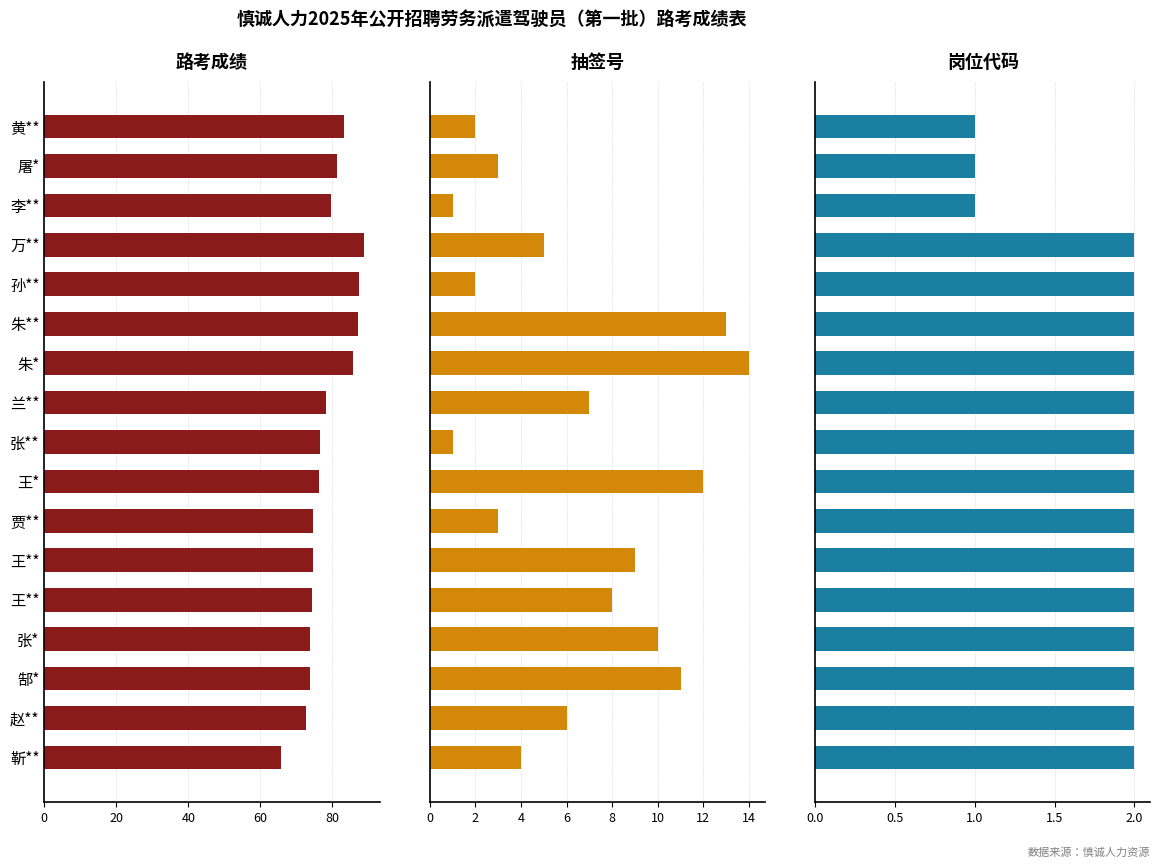

What is the difference between the maximum and minimum values in the 路考成绩 series?

23.0